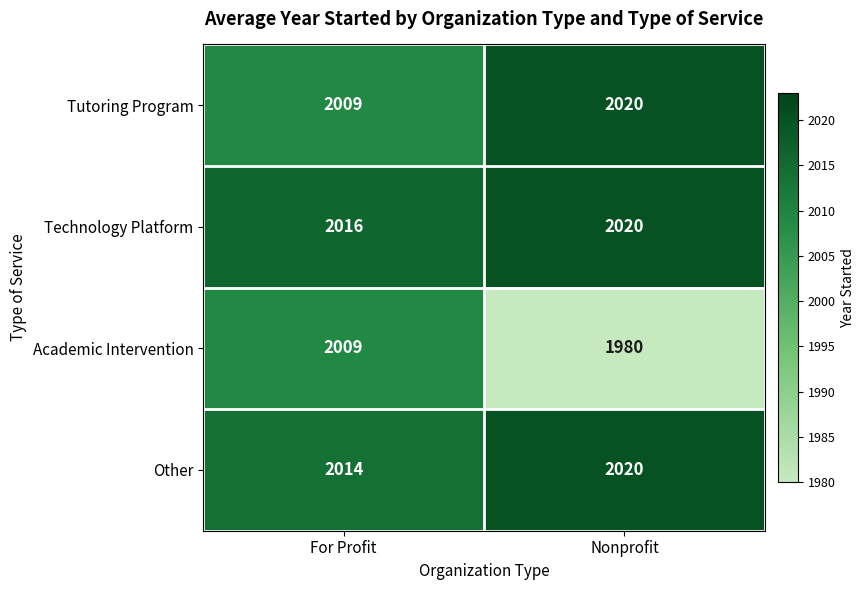

Reading left to right, list all the values displayed in this chart.

Tutoring Program: For Profit=2009	Nonprofit=2020
Technology Platform: For Profit=2016	Nonprofit=2020
Academic Intervention: For Profit=2009	Nonprofit=1980
Other: For Profit=2014	Nonprofit=2020